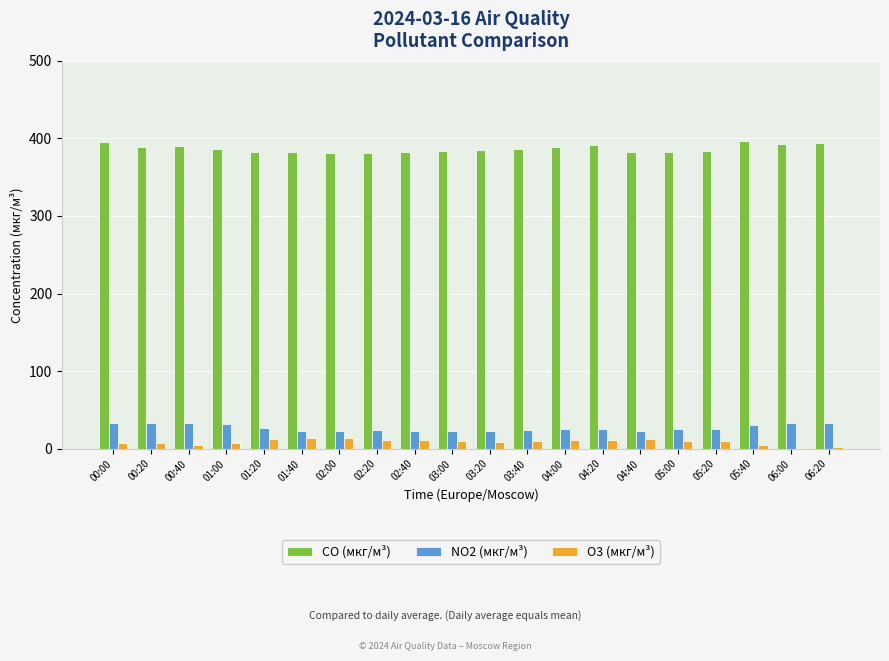

The CO (мкг/м³) series shows 384.4 at 05:20. True or false?

True